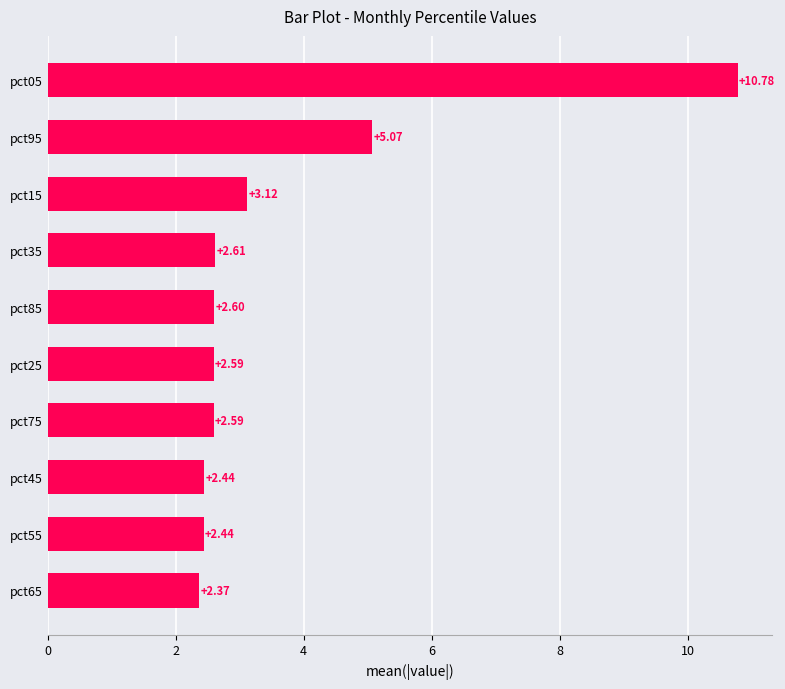

What is the sum of all values?

36.6